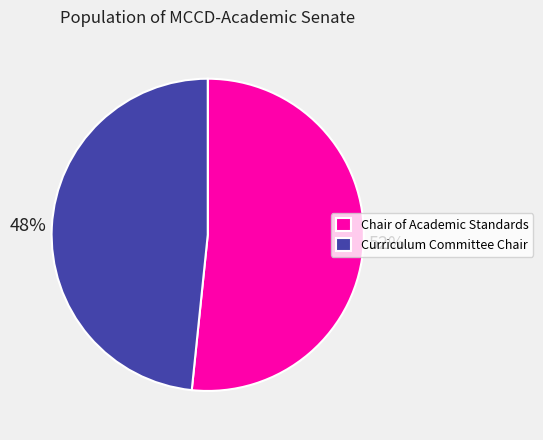

Rank the categories by value from highest to lowest.

Chair of Academic Standards, Curriculum Committee Chair